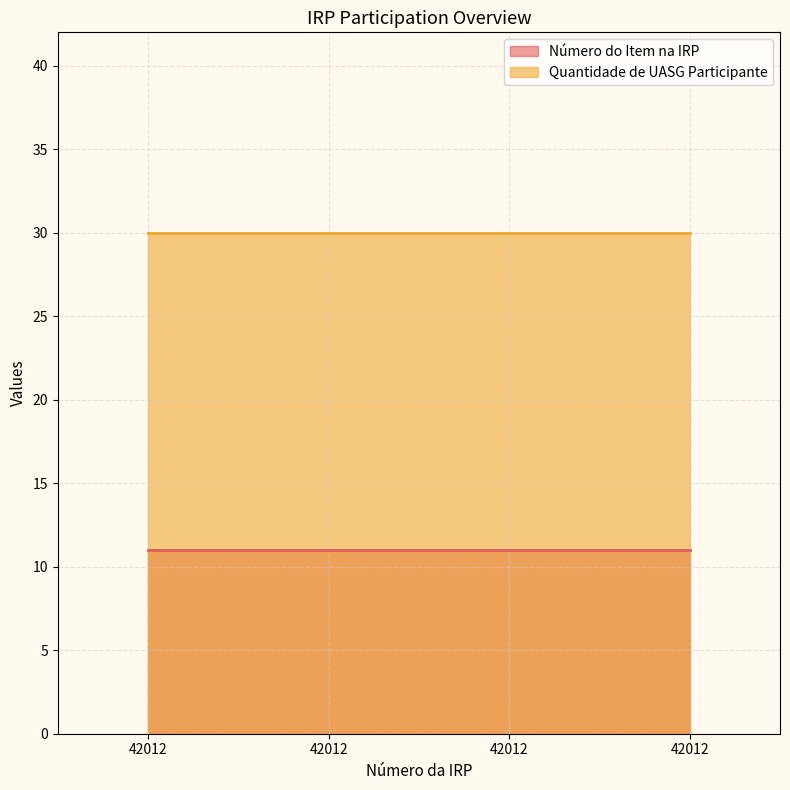

Does the chart display data point markers on the line(s)?

No